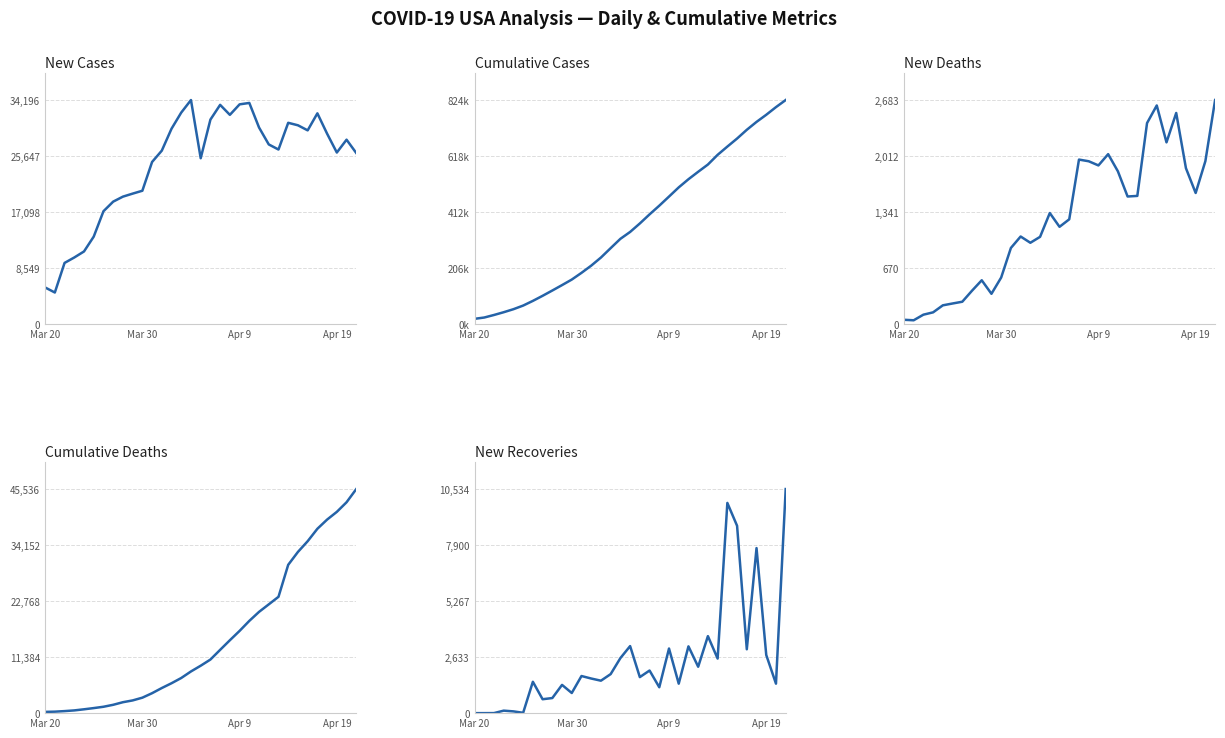

Which series has the largest range (max minus min)?

Cumulative Cases